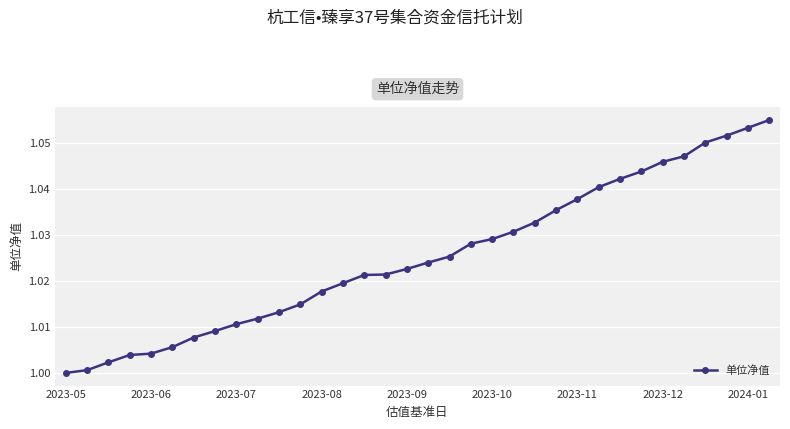

Is this an area chart (filled region under the line)?

No